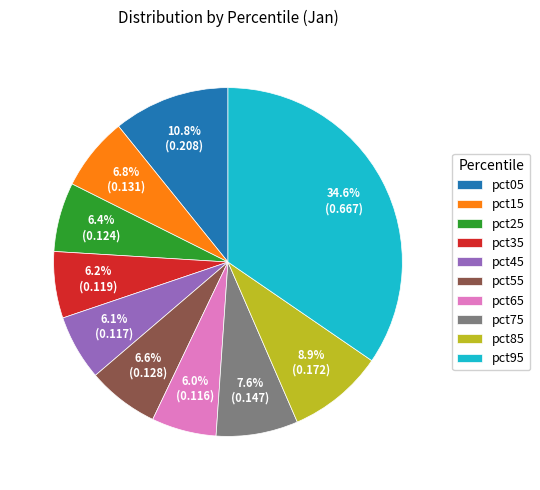

Is it true that pct45 is 14% of the pie?

False